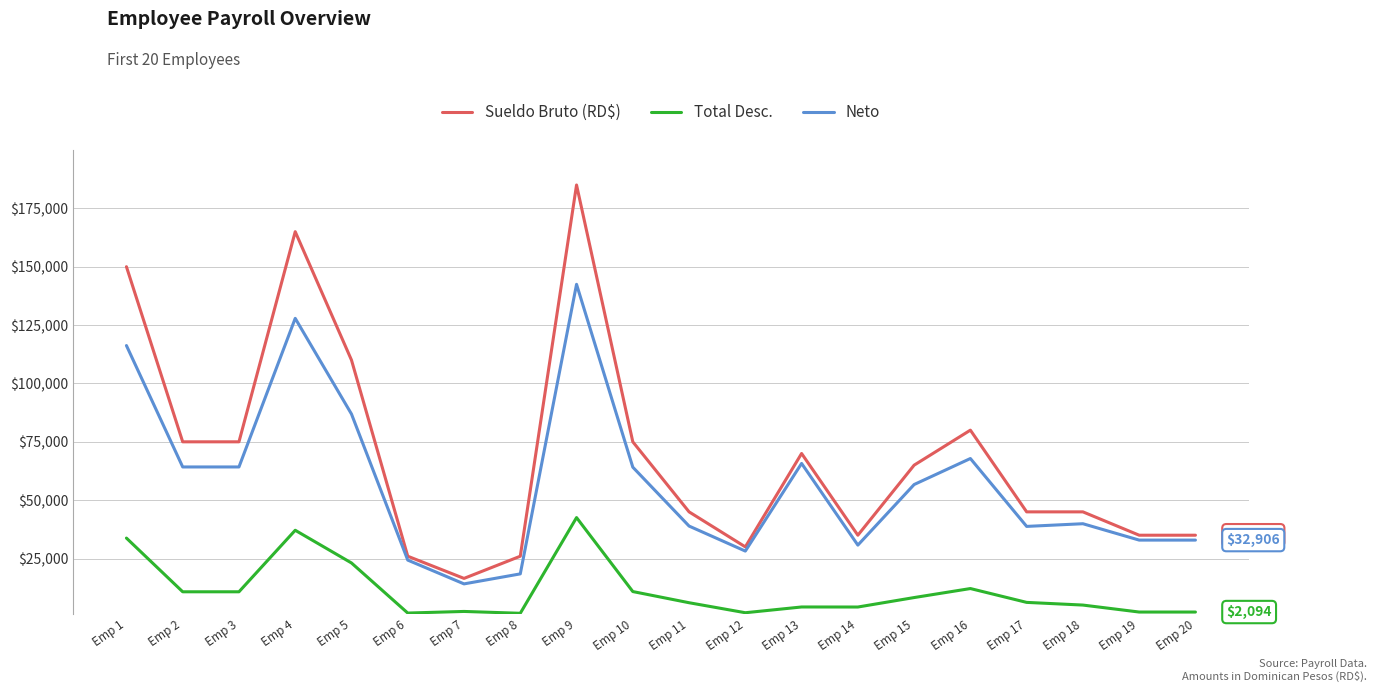

True or false: Neto and Sueldo Bruto (RD$) cross at least once.

False